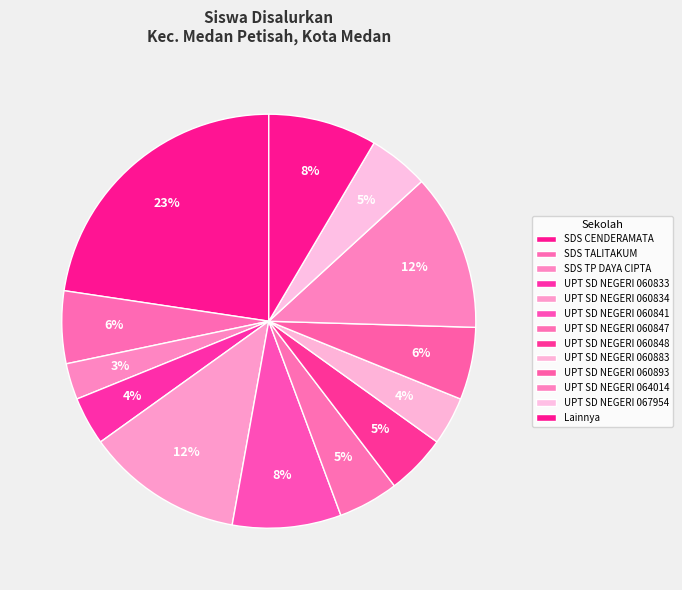

Count the number of slices in the pie.

13